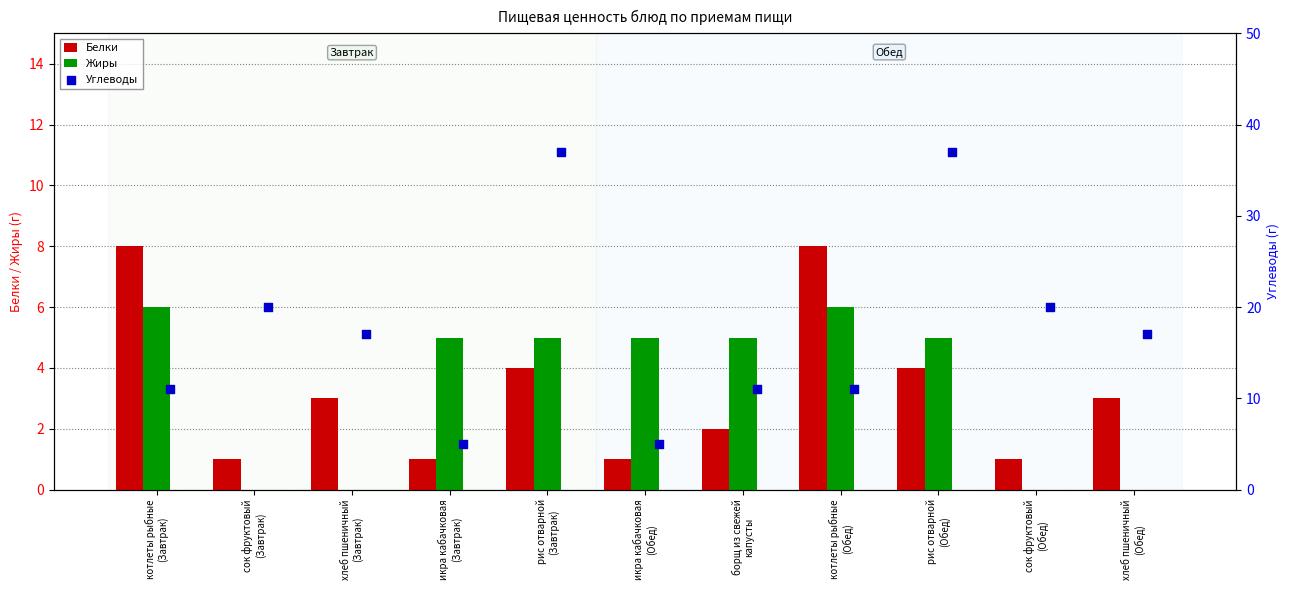

Which series contains the lowest Y value?

Жиры